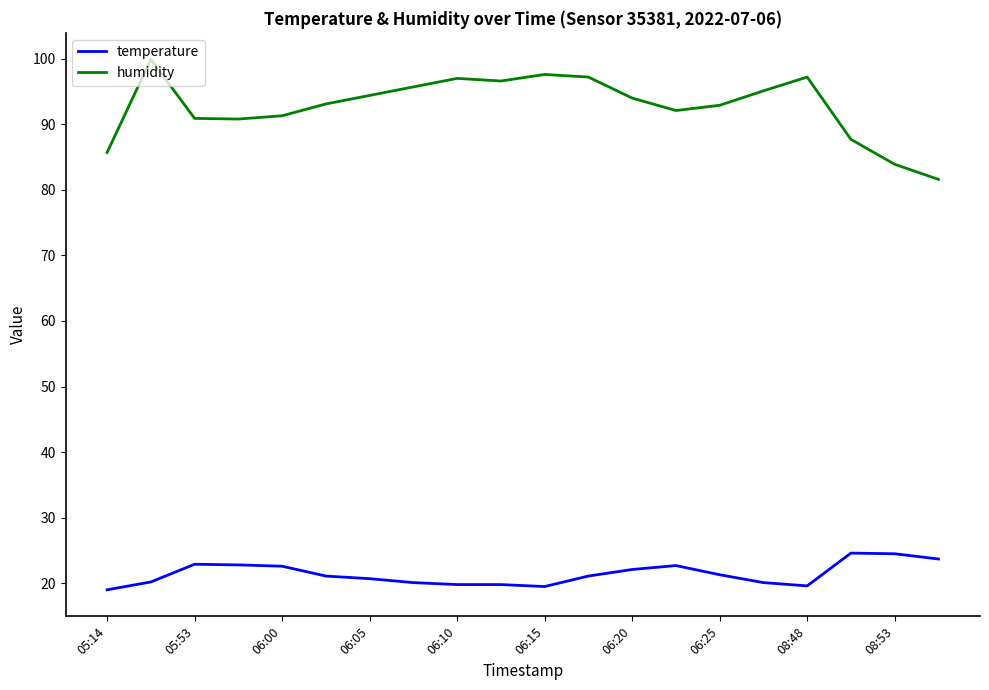

What is the greatest value displayed?

99.9